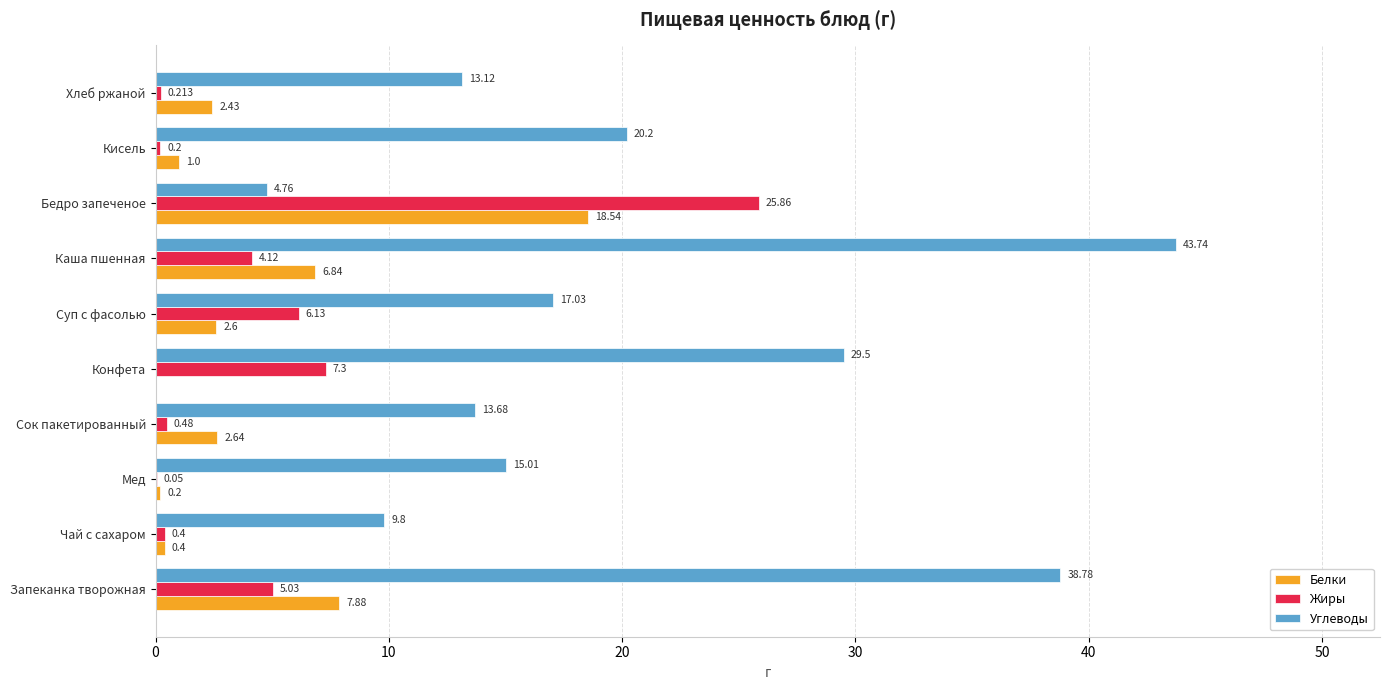

At which category is the sum across all series the highest?

Каша пшенная